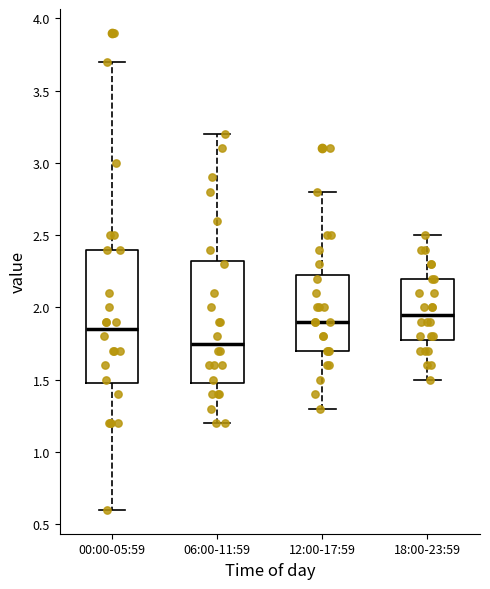

Comparing the boxes themselves (not the whiskers), which one is the tallest?

00:00-05:59